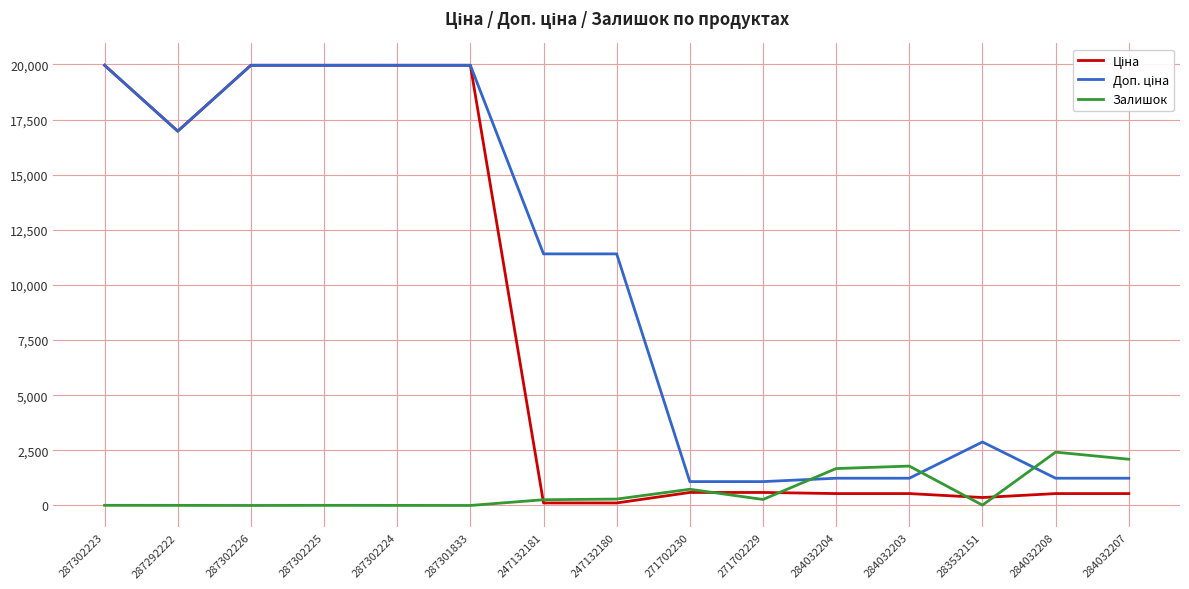

What is the difference between the highest and lowest values at 284032204?

1135.0